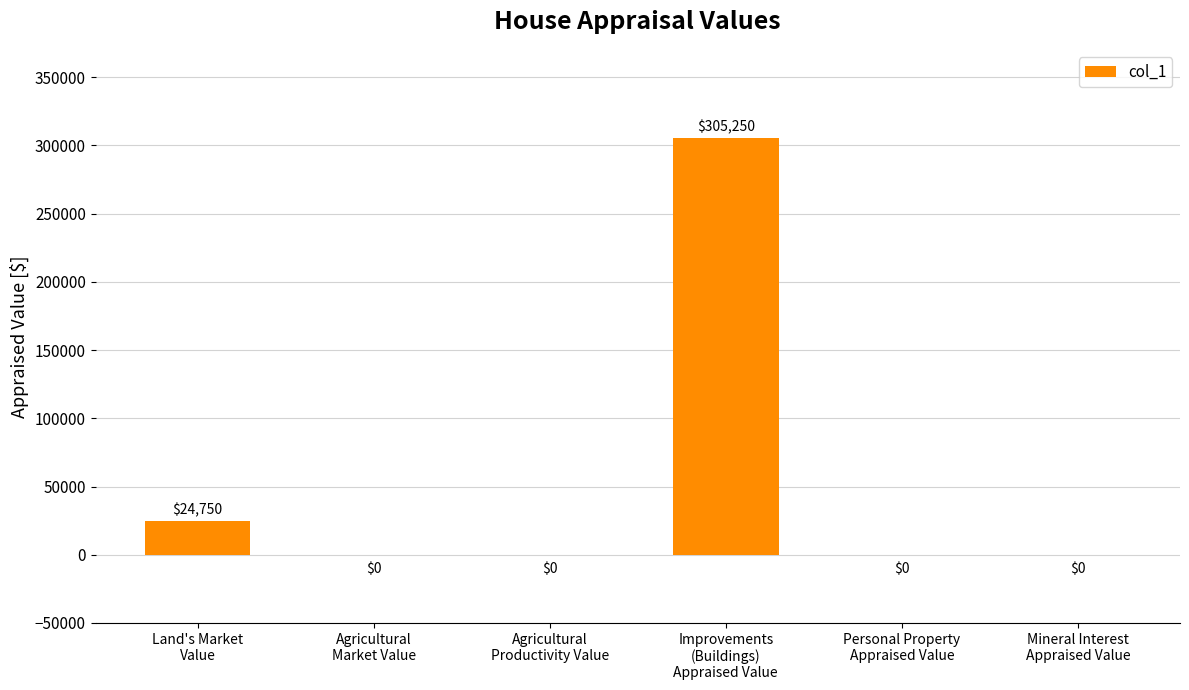

True or false: the data shows 0 at Agricultural
Market Value.

True